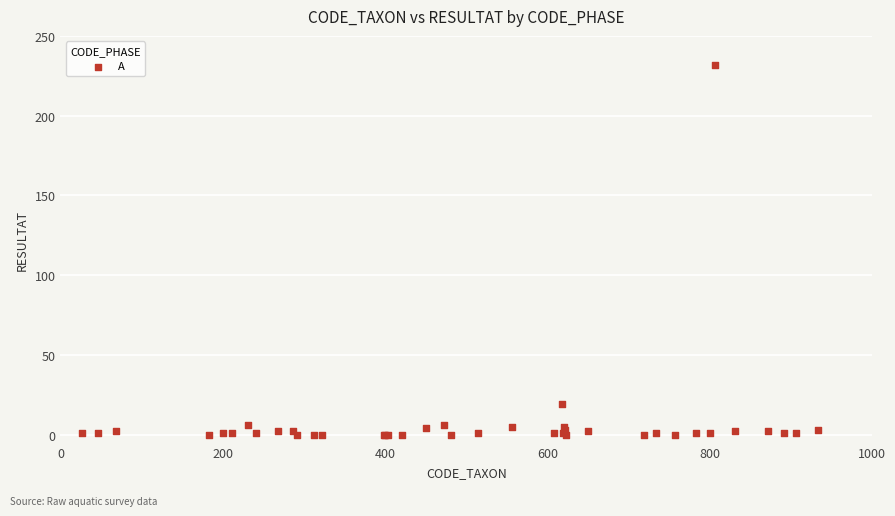

What Y value in the scatter plot is closest to 116?

19